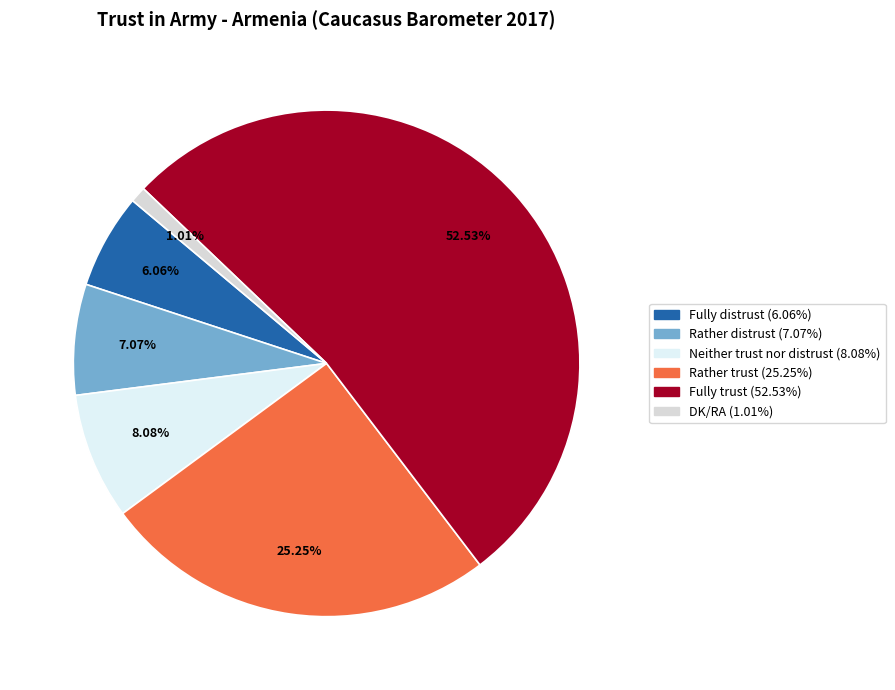

Do Rather distrust and Rather trust together represent more than half of the pie?

No